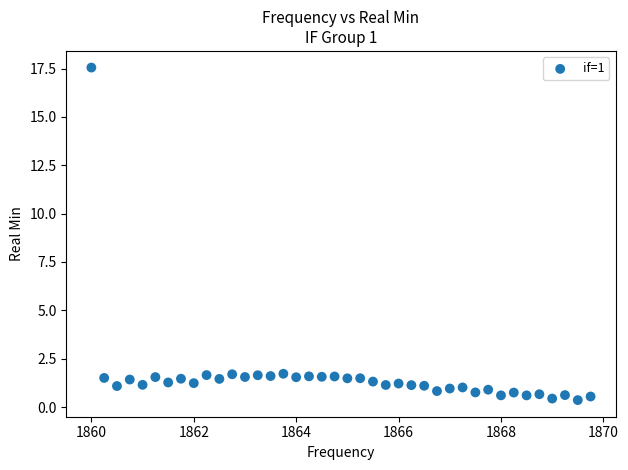

What is the range of Y values (max minus min)?

17.2